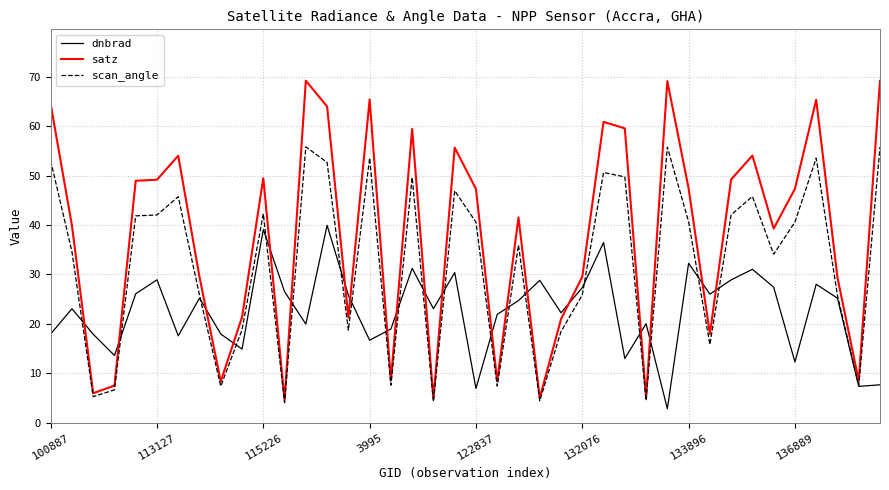

Does the chart have visible grid lines?

Yes